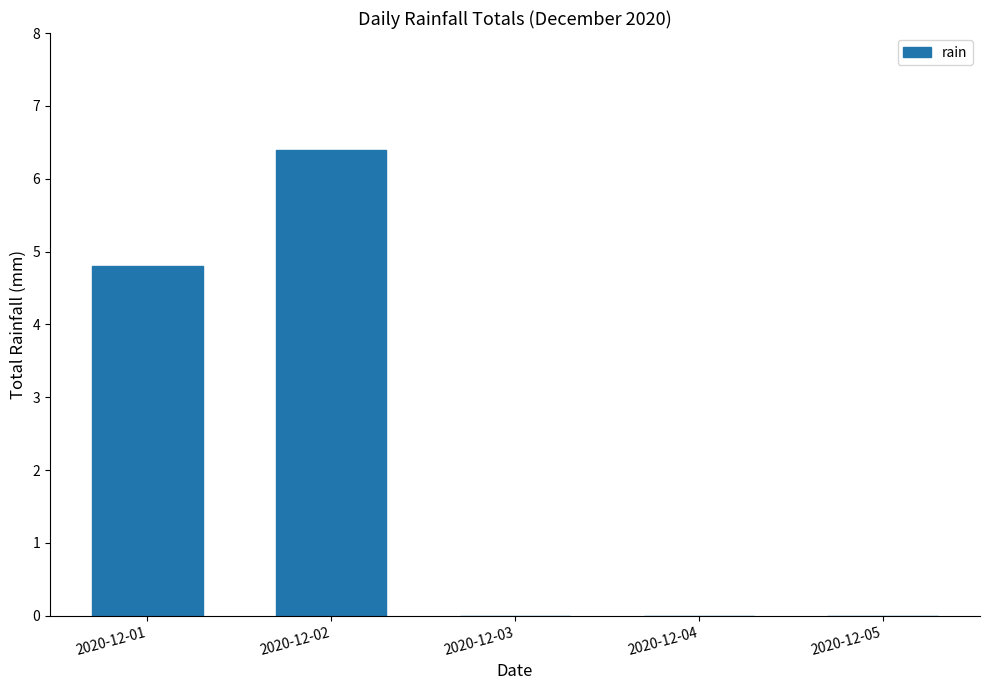

Between 2020-12-03 and 2020-12-01, which is larger?

2020-12-01